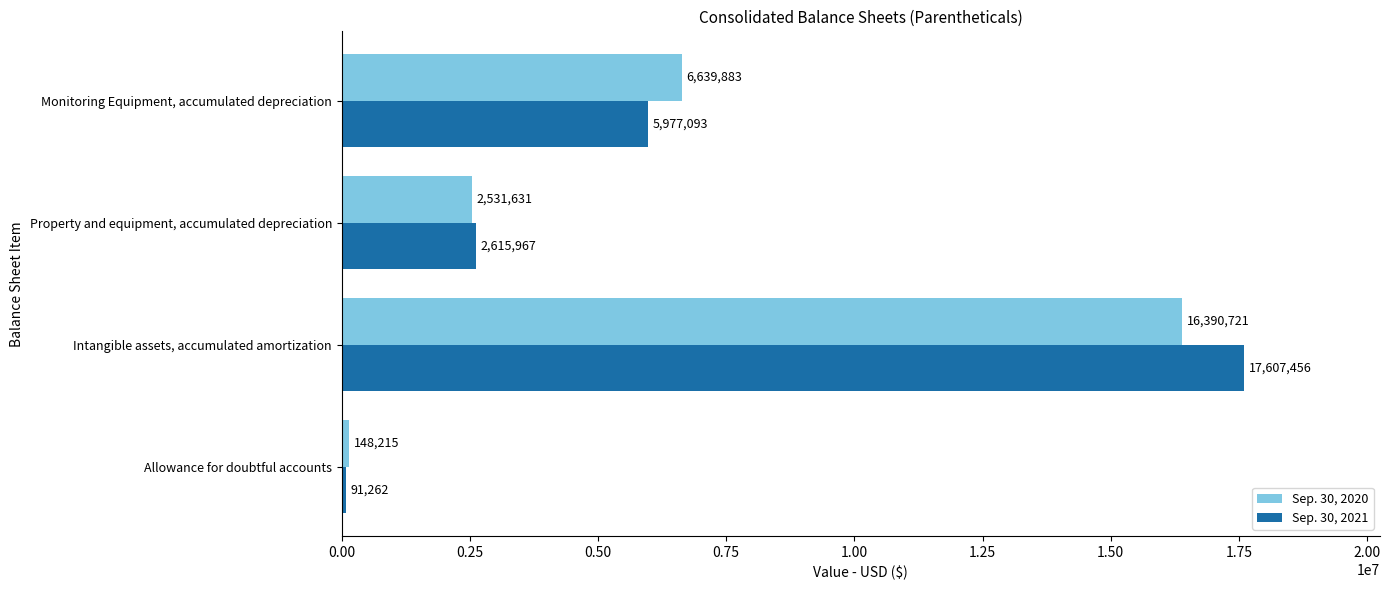

How many series are shown in this chart?

2